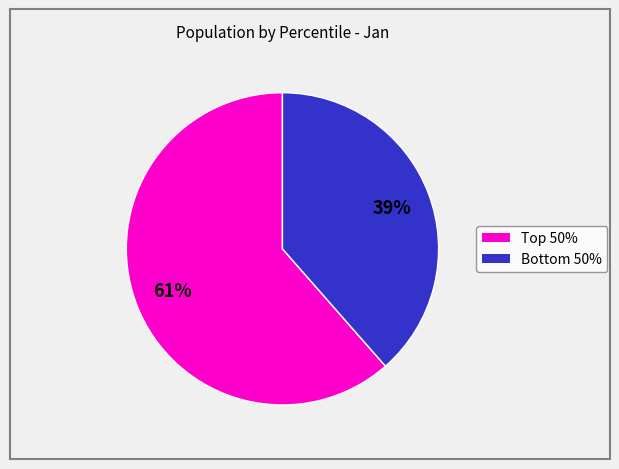

Is there any slice that represents more than half of the pie?

Yes